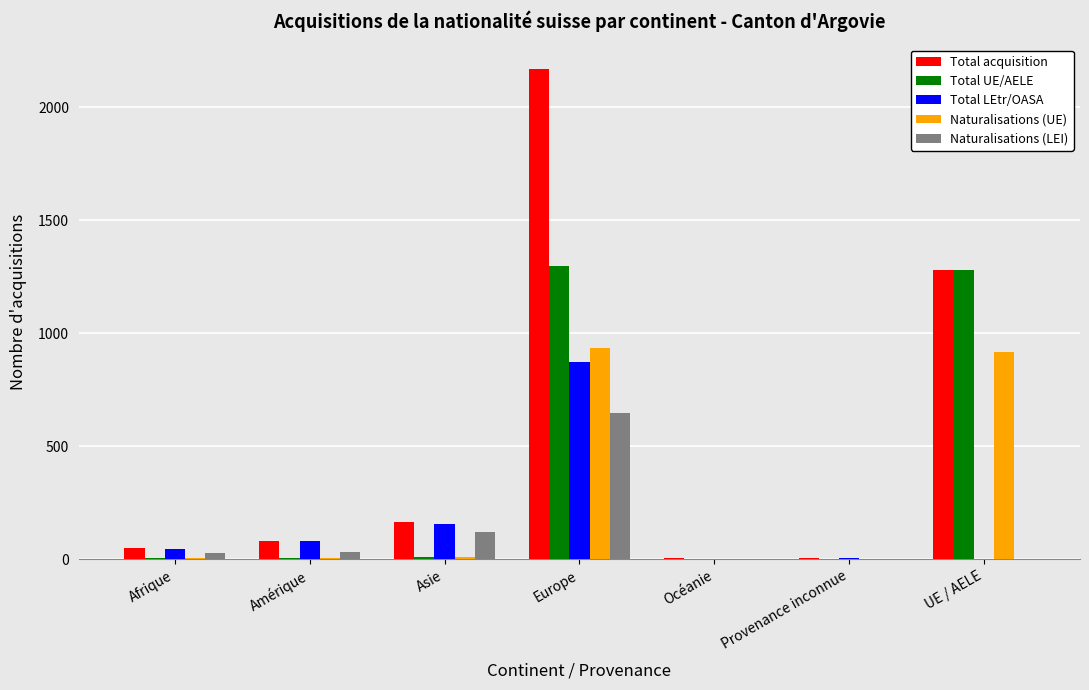

Which series has the largest range (max minus min)?

Total acquisition